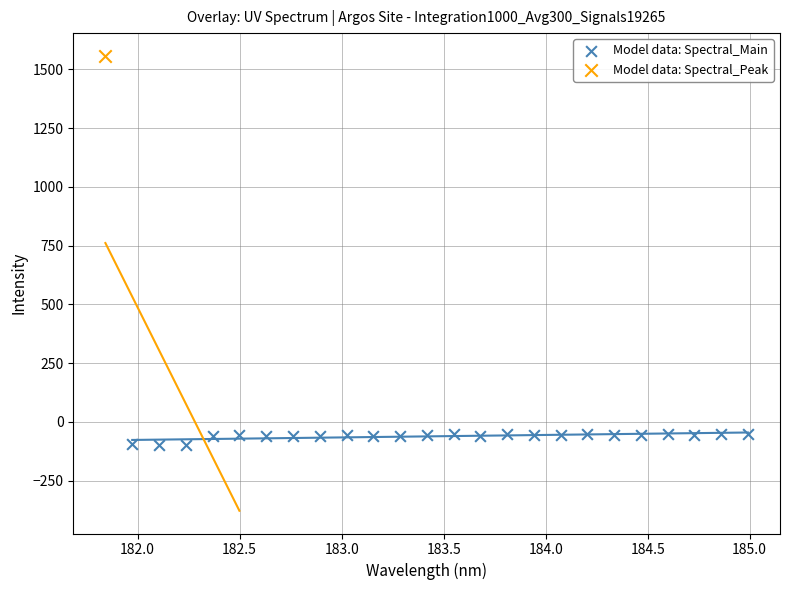

What are all the series names shown in the legend?

Model data: Spectral_Main, Model data: Spectral_Peak